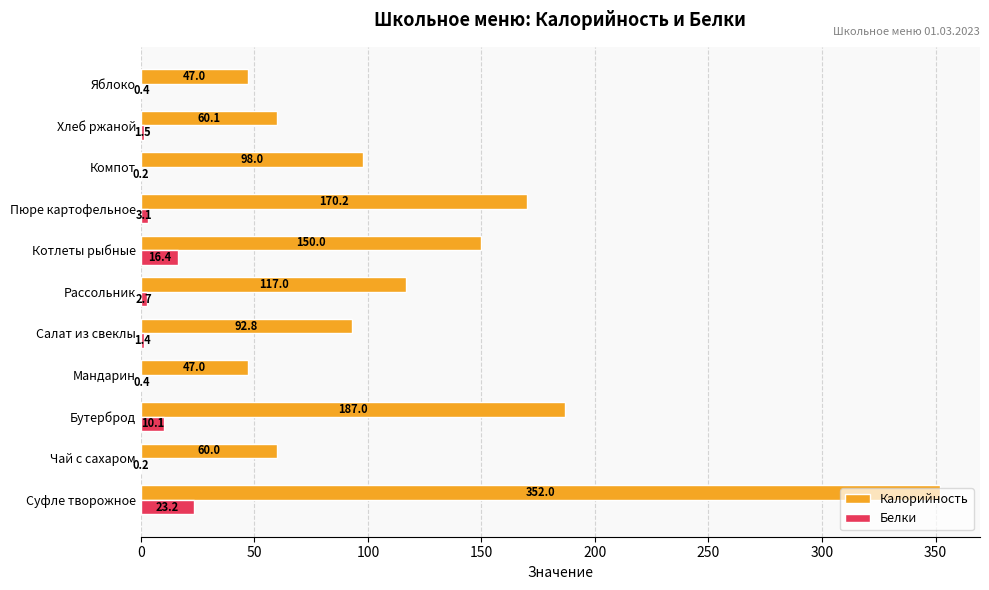

At which label is Белки closest to 11?

Бутерброд